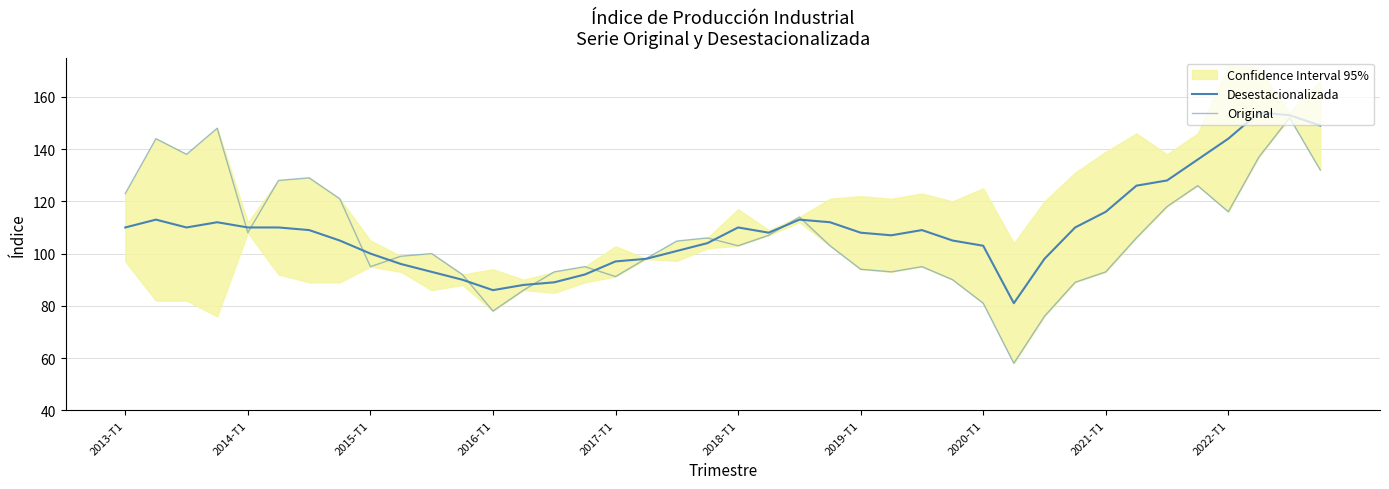

At which category is the sum across all series the highest?

38